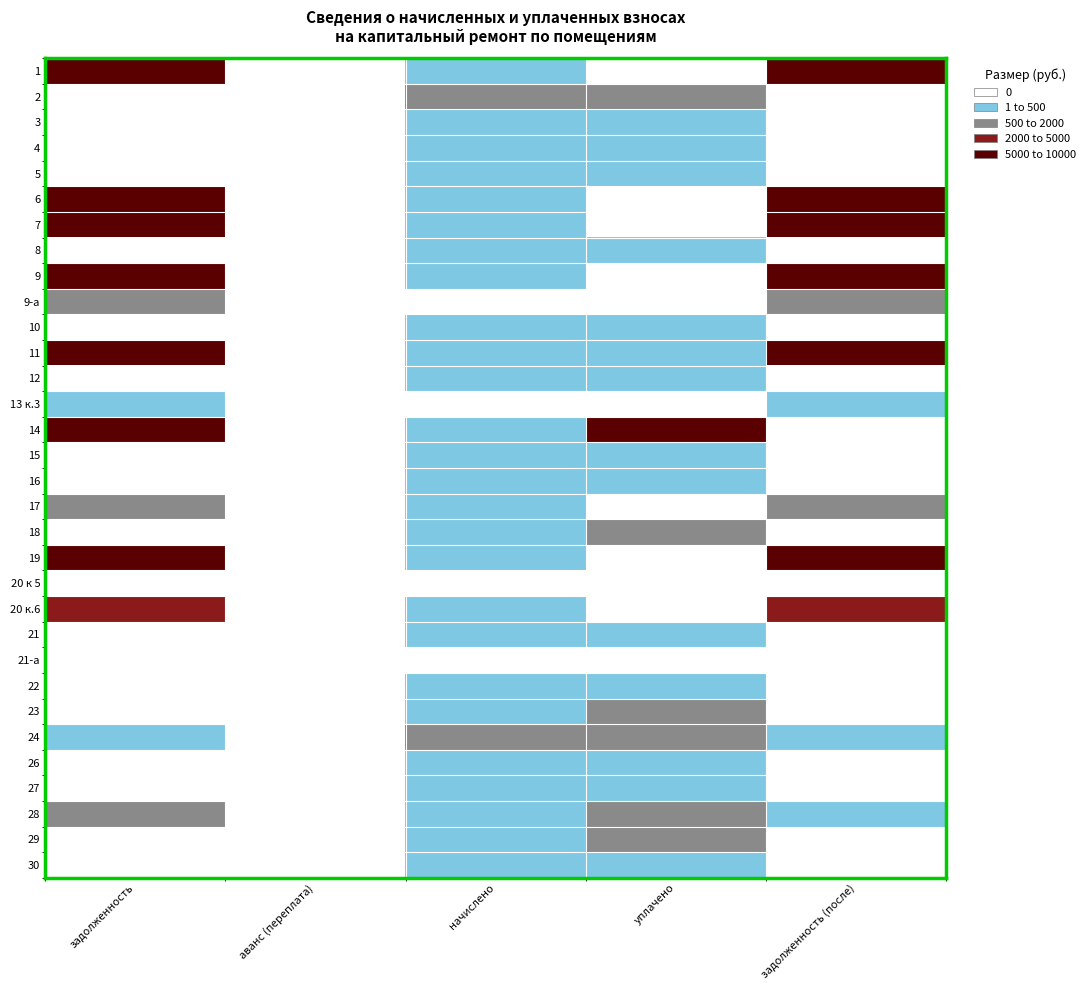

What is the total value across all series at задолженность (после)?

112393.6